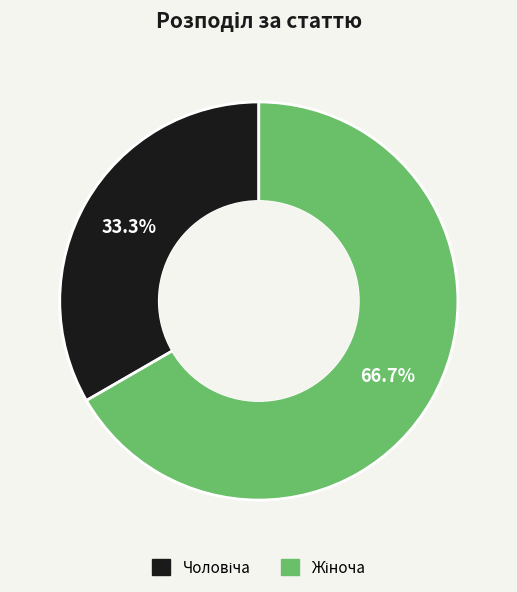

How many segments does this pie chart have?

2